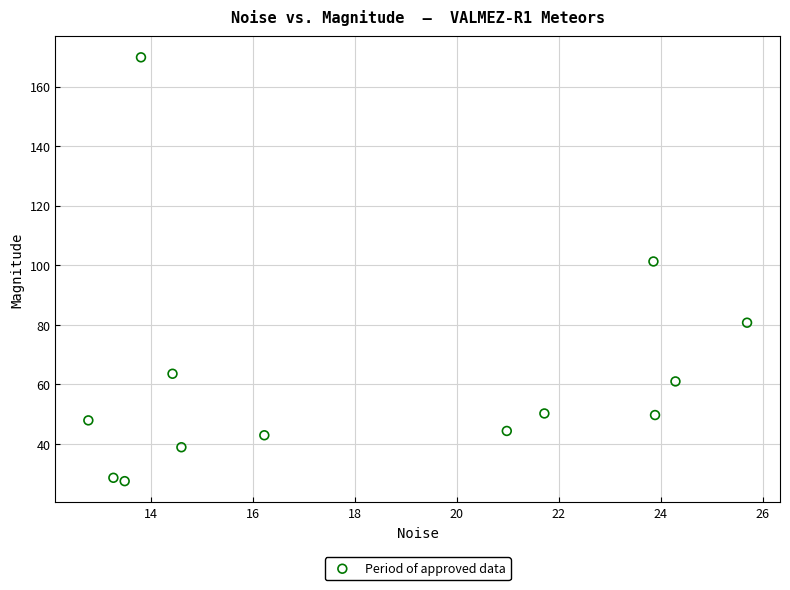

What is the range of X values (max minus min)?

12.9